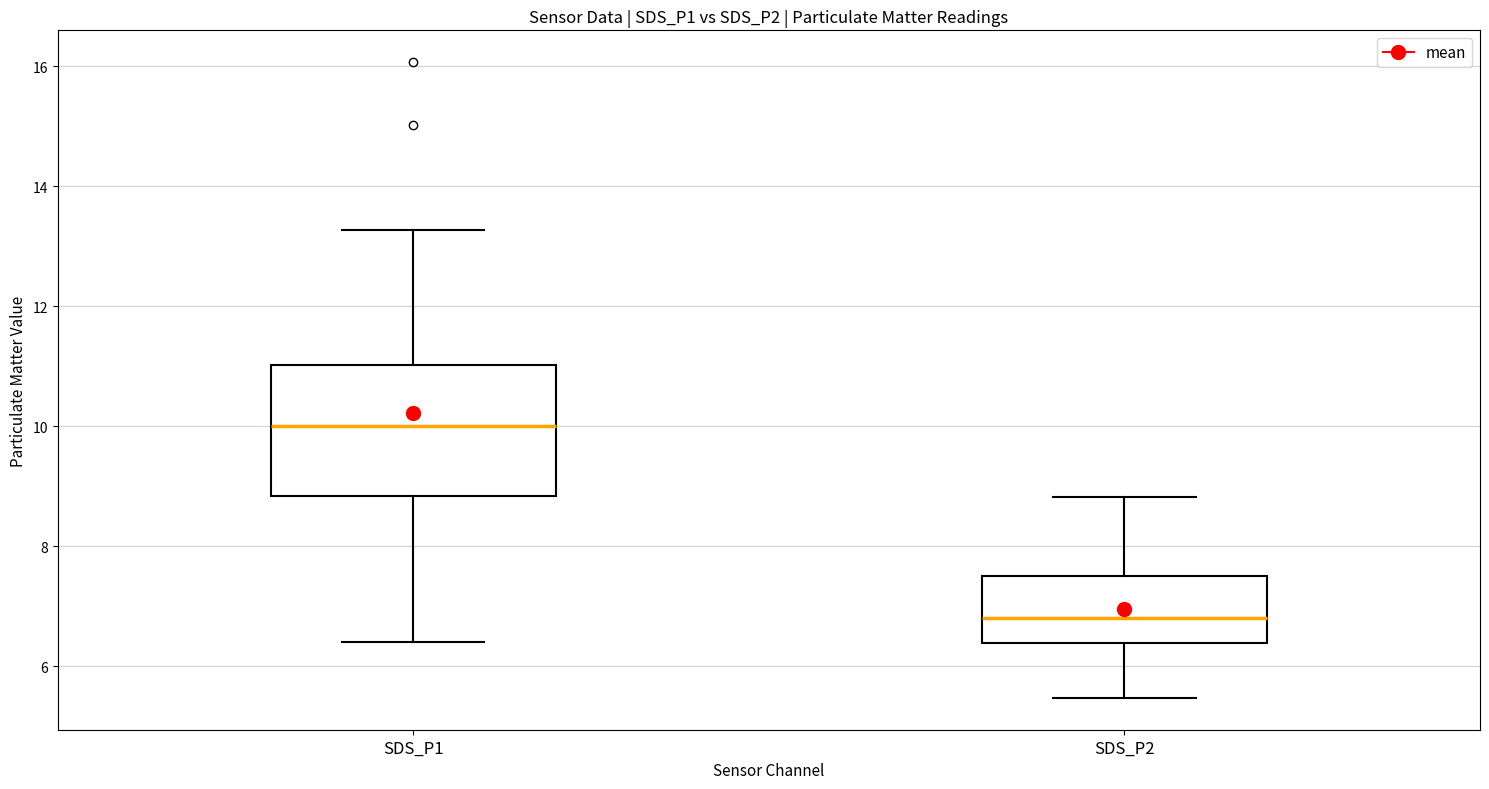

Reading left to right, transcribe this box plot: for each box, give where its median line is, the range the box spans, and where its two whiskers end, as read against the y-axis. The values are not printed on the chart, so give them approximately, as read against the axis.

SDS_P1: median 10.0, box 8.8 to 11.0, whiskers 6.4 to 13.2
SDS_P2: median 6.8, box 6.4 to 7.6, whiskers 5.4 to 8.8